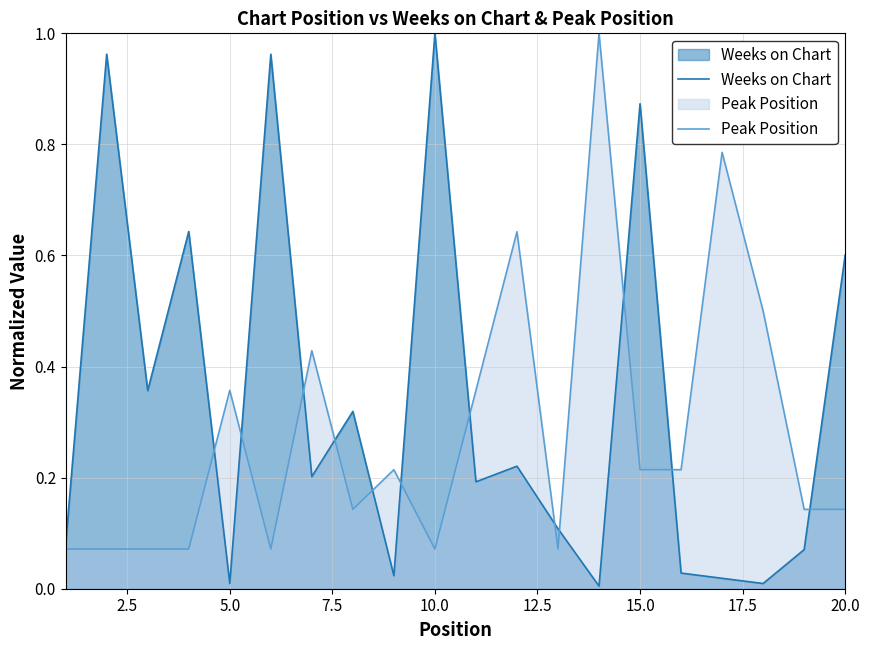

At 15.0, list the series in order from smallest to largest.

Peak Position, Weeks on Chart